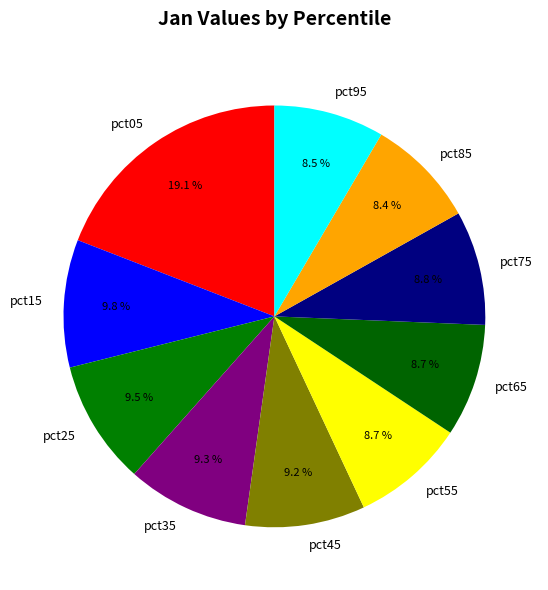

Does pct25 account for over 50% of the chart?

No